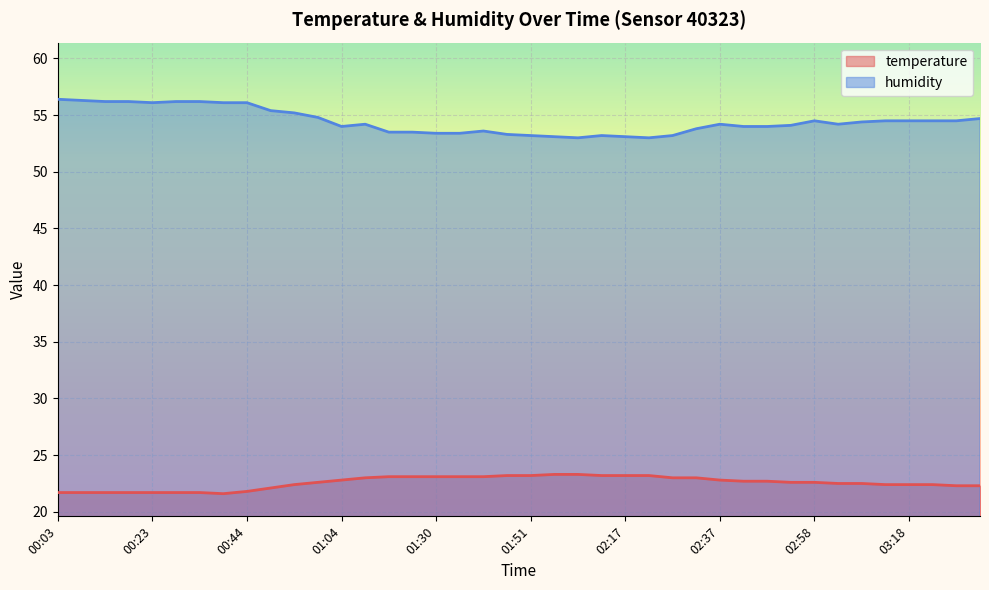

At which category does the chart reach its minimum across all series?

00:39